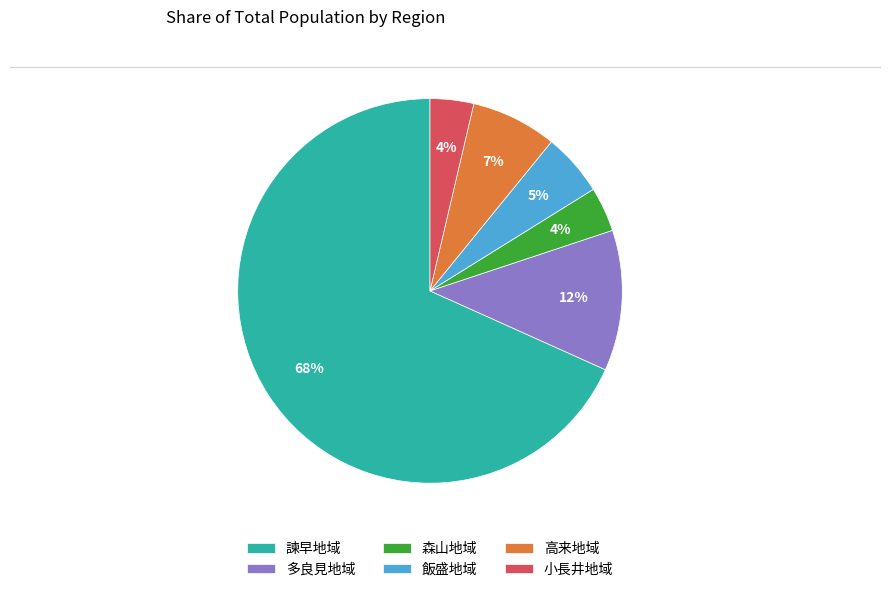

Combined, do 小長井地域 and 諫早地域 account for over 50%?

Yes